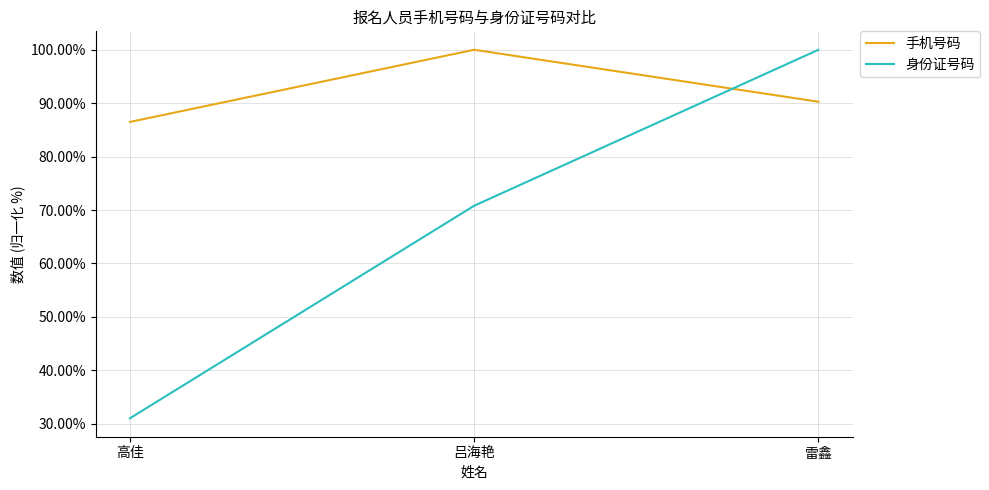

How many lines are shown in the chart?

2